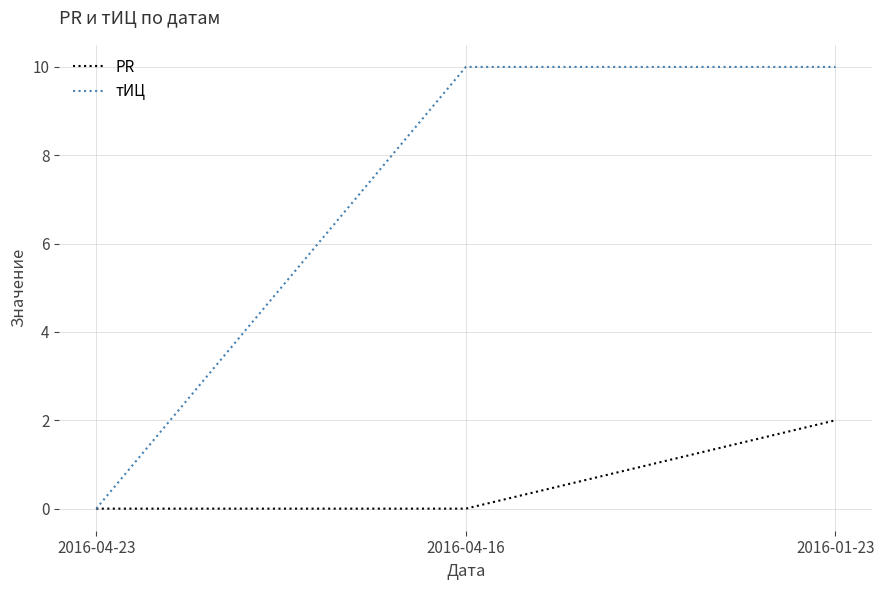

Reading left to right, transcribe all the data shown in this chart.

PR: 2016-04-23=0	2016-04-16=0	2016-01-23=2
тИЦ: 2016-04-23=0	2016-04-16=10	2016-01-23=10